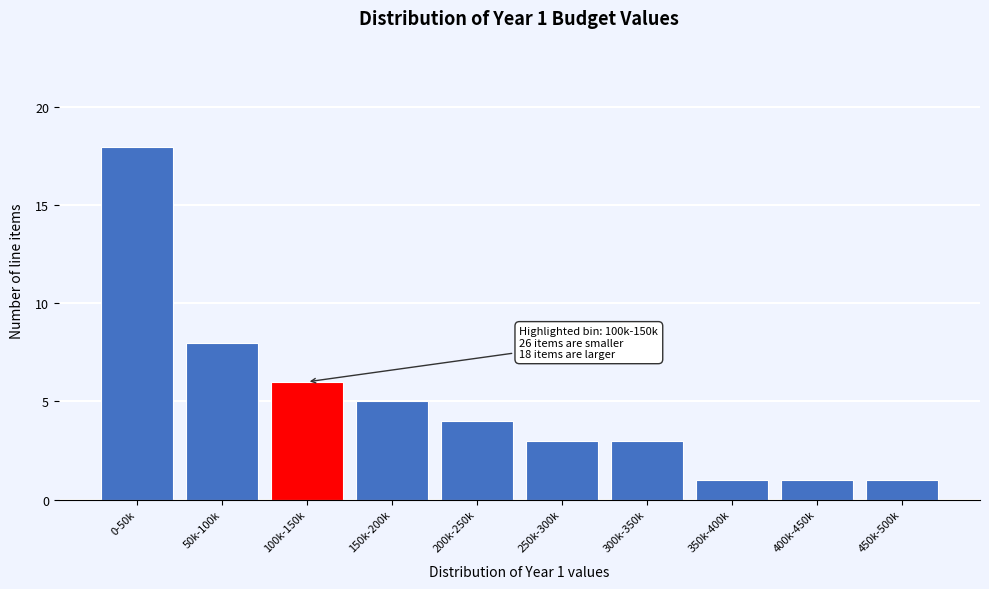

Reading left to right, what are all the values shown in this chart?

18	8	6	5	4	3	3	1	1	1